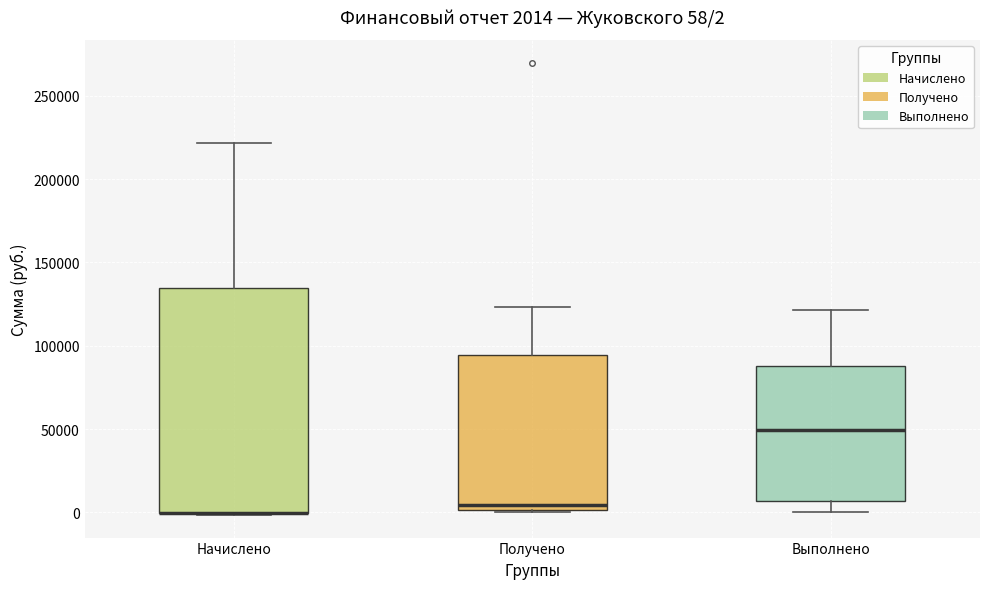

Comparing the boxes themselves (not the whiskers), which one is the tallest?

Начислено